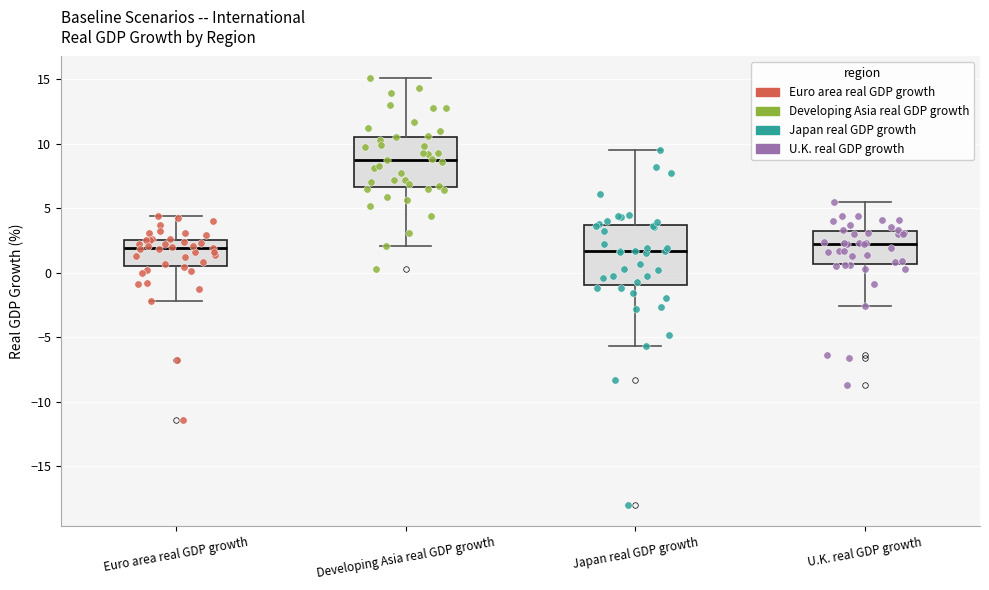

Reading left to right, read every box against the y-axis: the position of its median line, the range the box covers, and the ends of its whiskers. The values are not printed on the chart, so give them approximately, as read against the axis.

Euro area real GDP growth: median 2.0, box 0.5 to 2.5, whiskers -2.0 to 4.5
Developing Asia real GDP growth: median 8.5, box 6.5 to 10.5, whiskers 2.0 to 15.0
Japan real GDP growth: median 1.5, box -1.0 to 3.5, whiskers -5.5 to 9.5
U.K. real GDP growth: median 2.0, box 0.5 to 3.0, whiskers -2.5 to 5.5